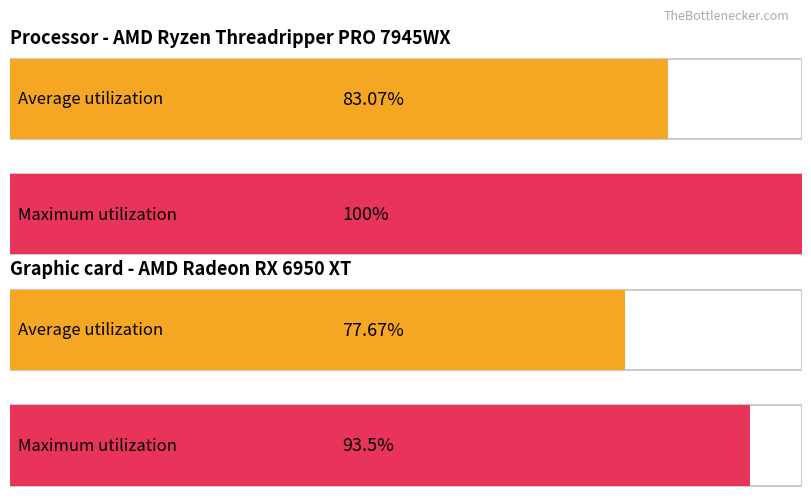

The DirAvg series shows 59.1 at 00:03. True or false?

False